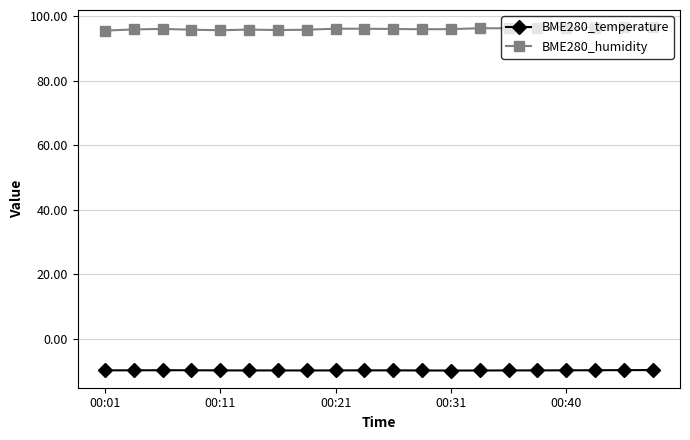

At how many categories does at least one series exceed 83?

20